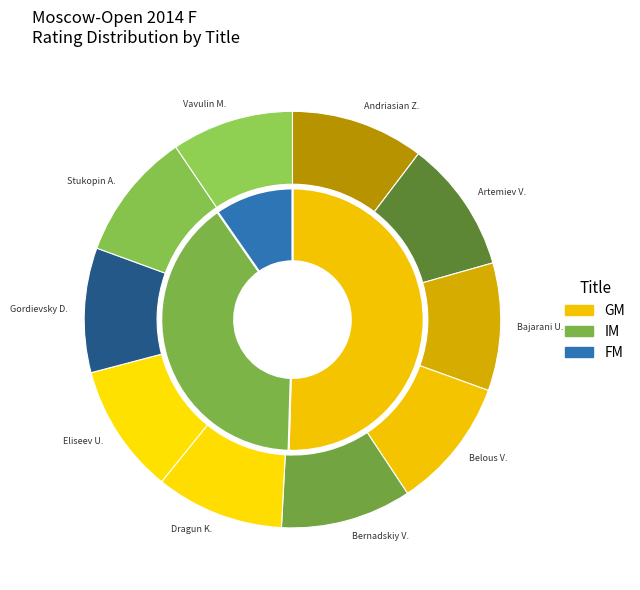

Rank the categories by value from lowest to highest.

9, 7, FM, 5, 8, 6, 4, 3, IM, GM